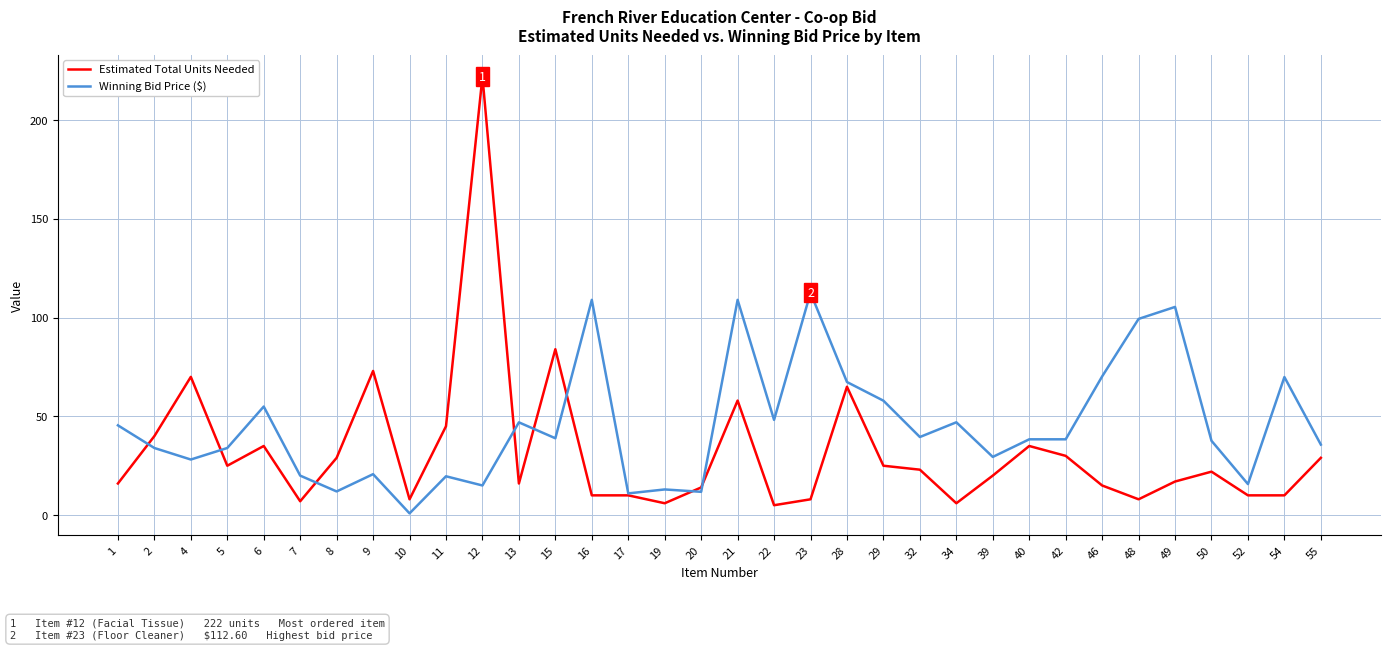

List the series in order of their peak value, highest first.

Estimated Total Units Needed, Winning Bid Price ($)